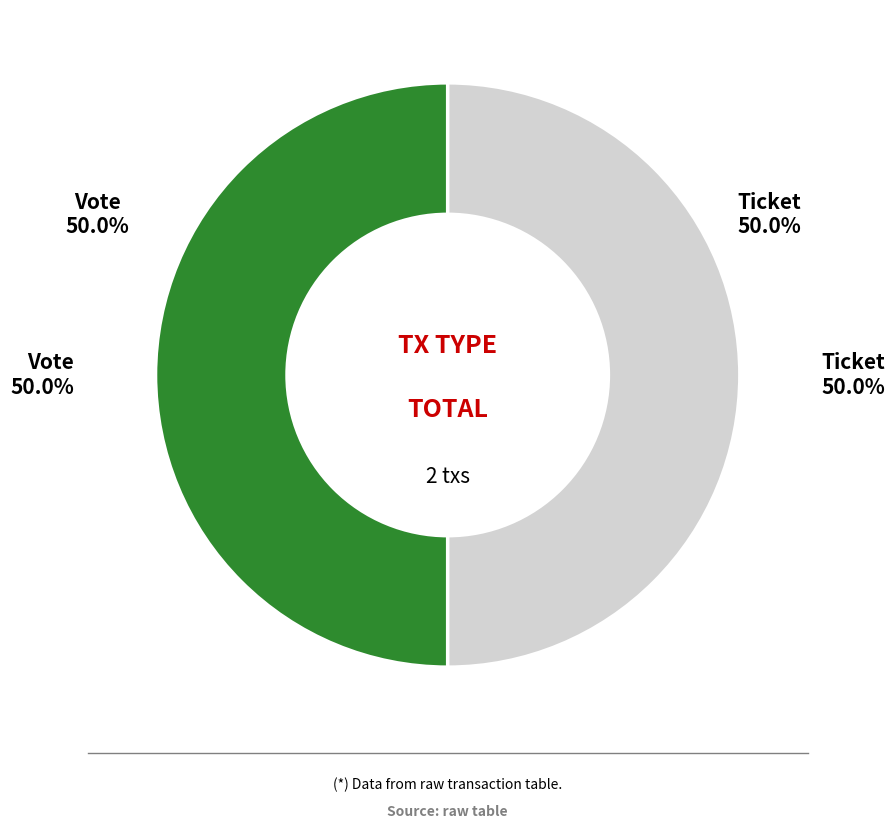

How many segments does this pie chart have?

2